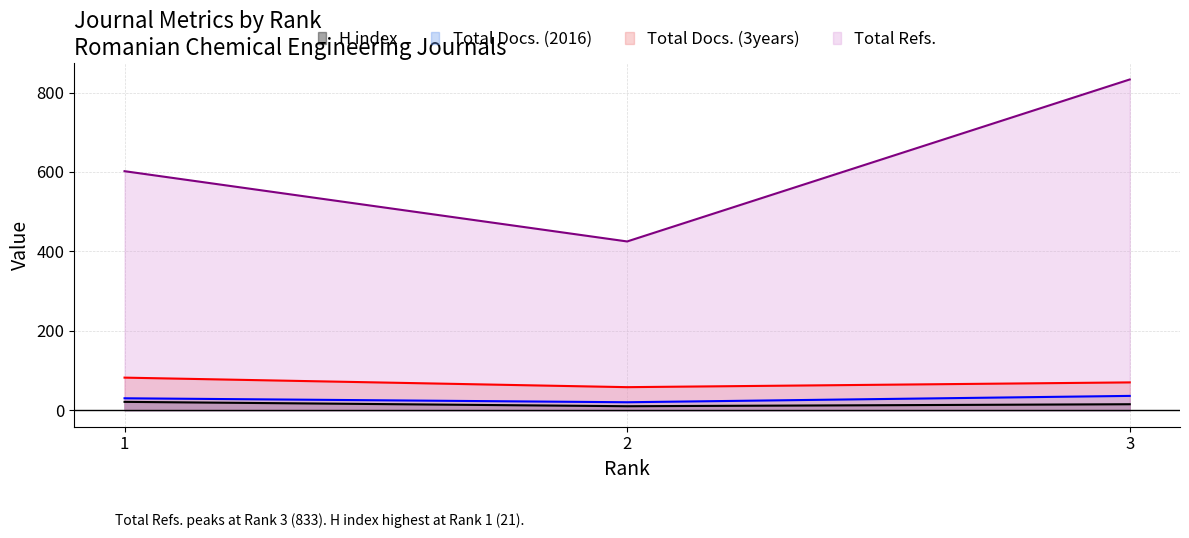

What is the spread (max minus min) of values at 1?

581